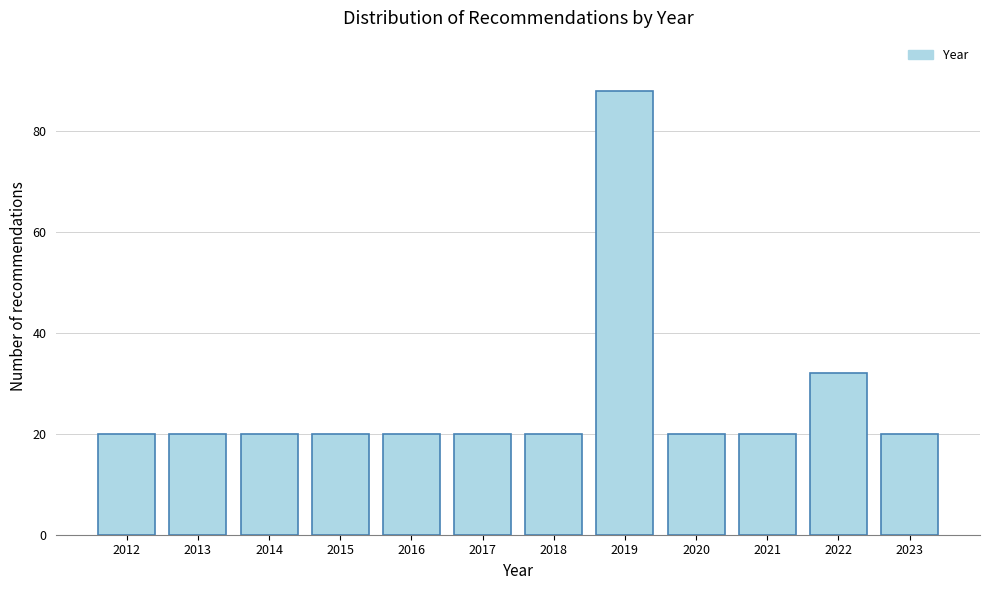

Reading right to left, list all the values displayed in this chart.

20	32	20	20	88	20	20	20	20	20	20	20